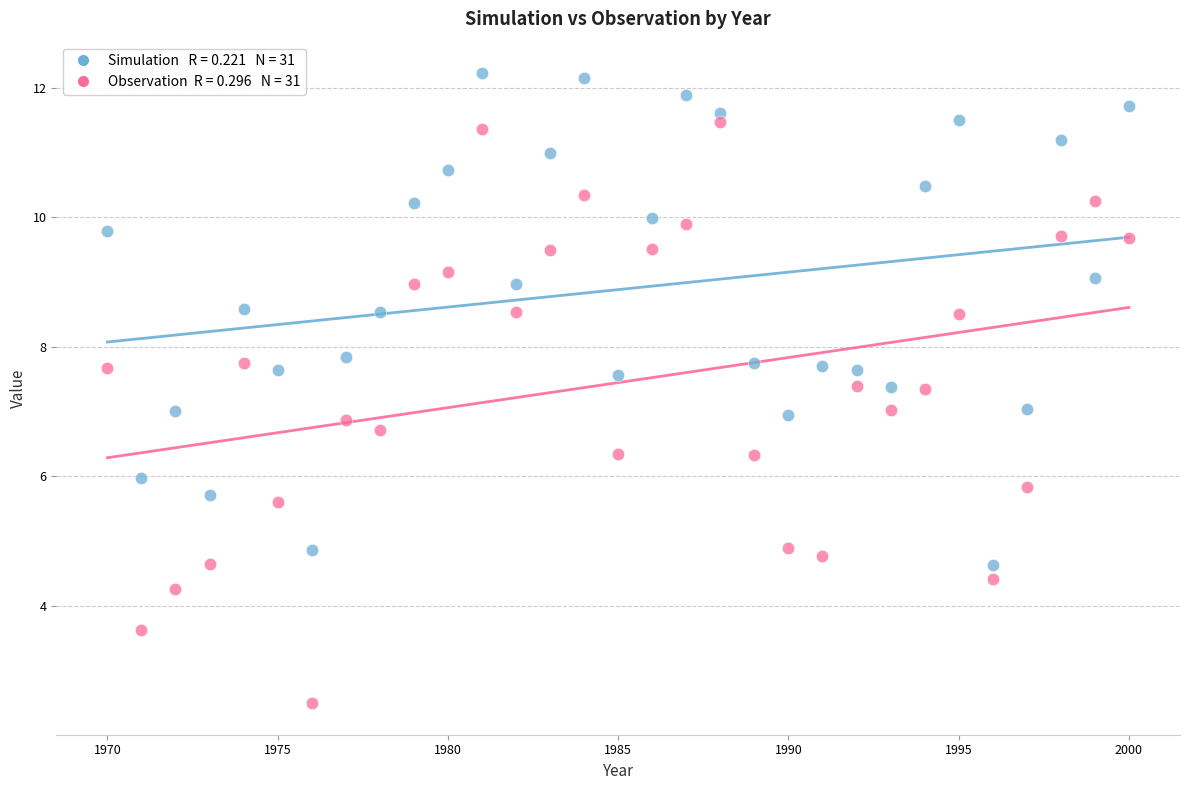

Across all data points, what is the range of X values (max minus min)?

30.0